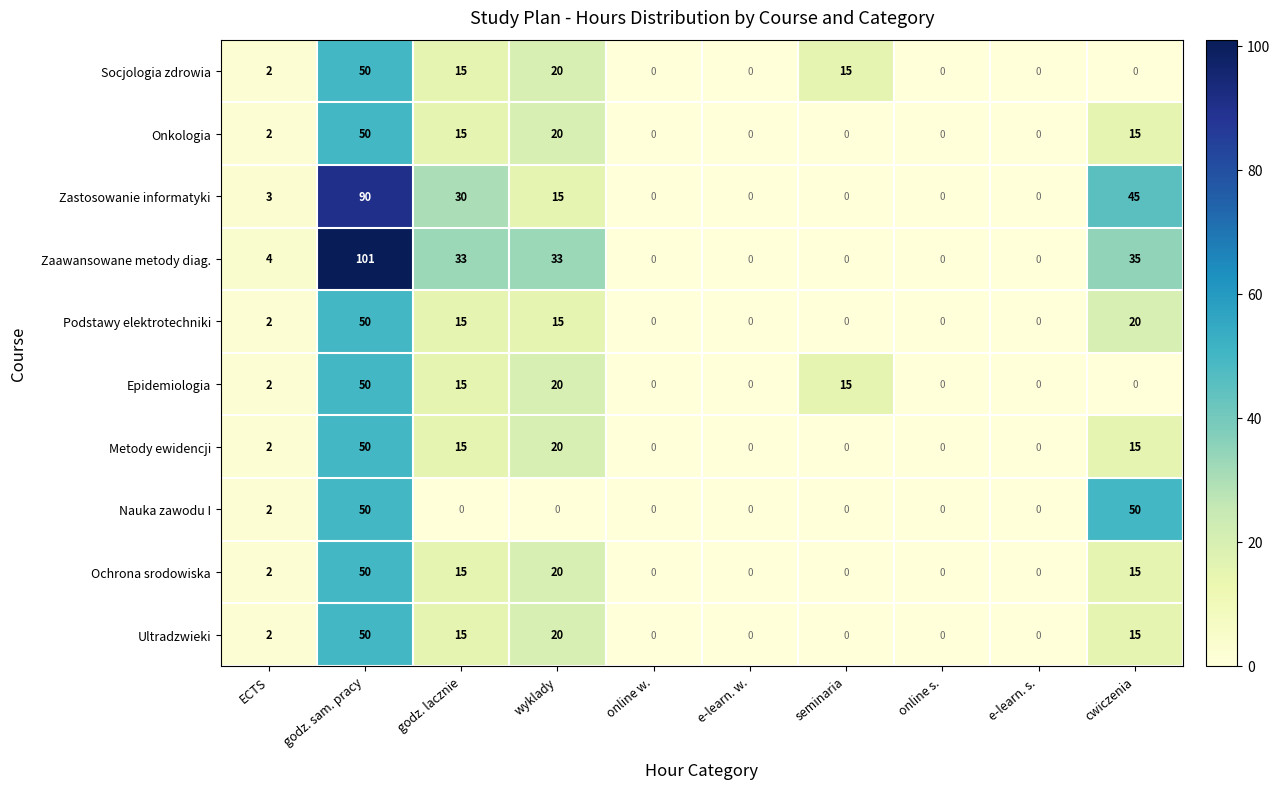

At which label is Podstawy elektrotechniki closest to 25?

cwiczenia